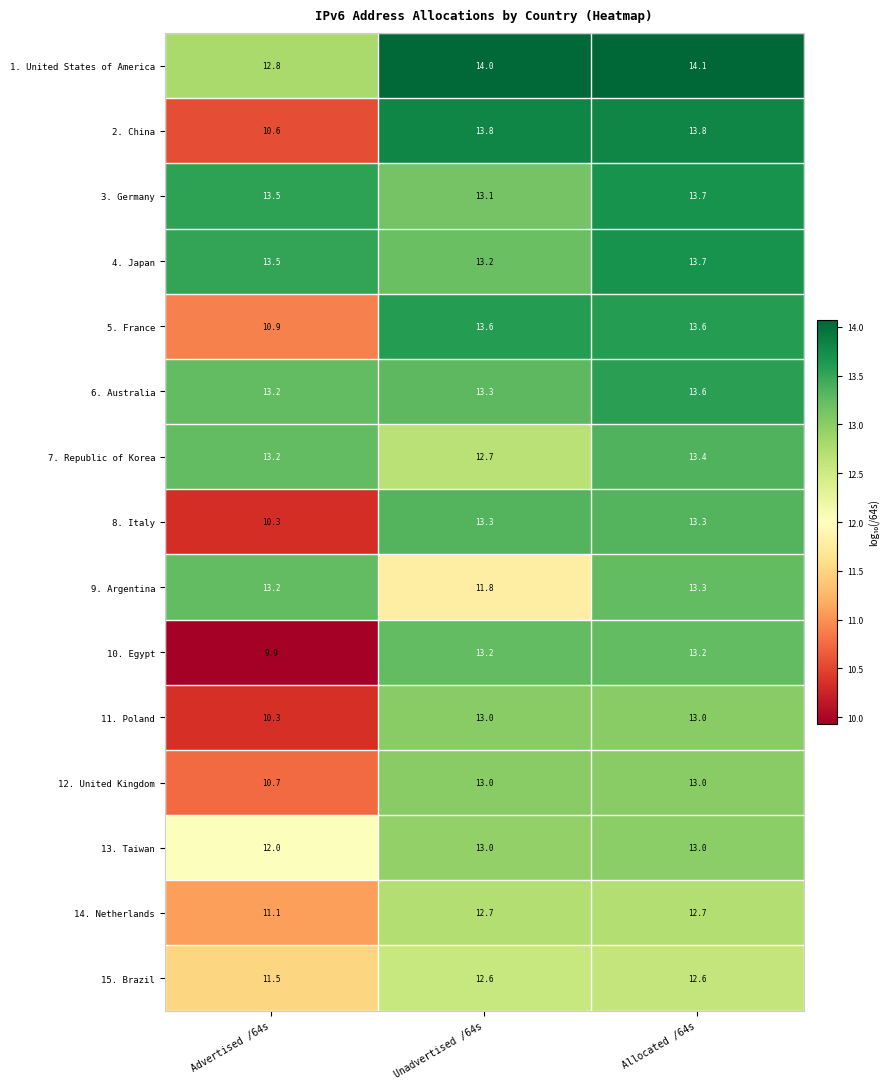

What is the highest value of the 11. Poland series?

13.0